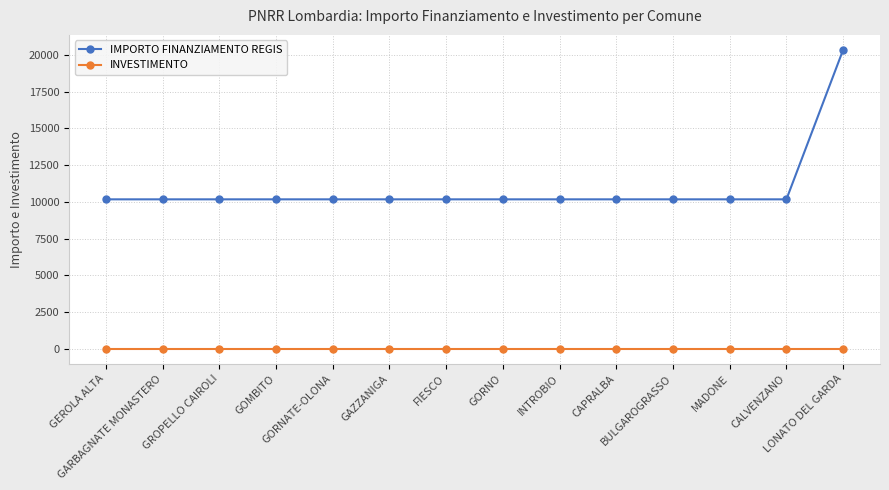

What is the value of the IMPORTO FINANZIAMENTO REGIS point at the 2nd from the left?

10172.0